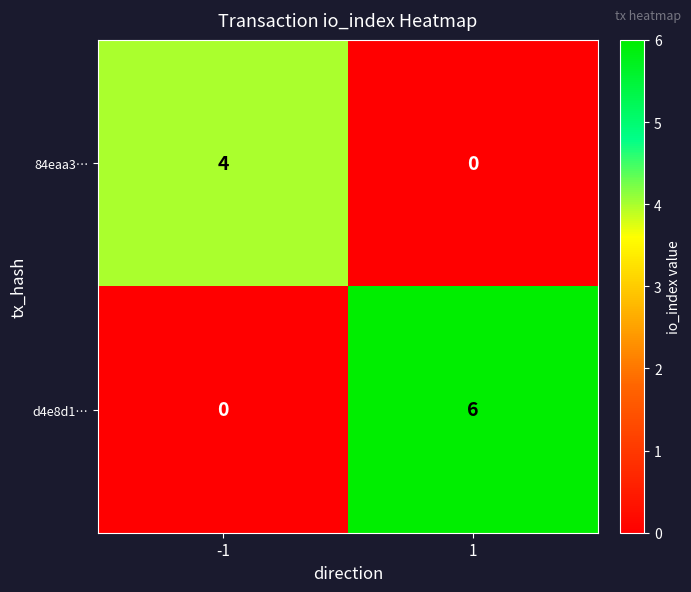

What is the approximate value of d4e8d1… at 1?

6